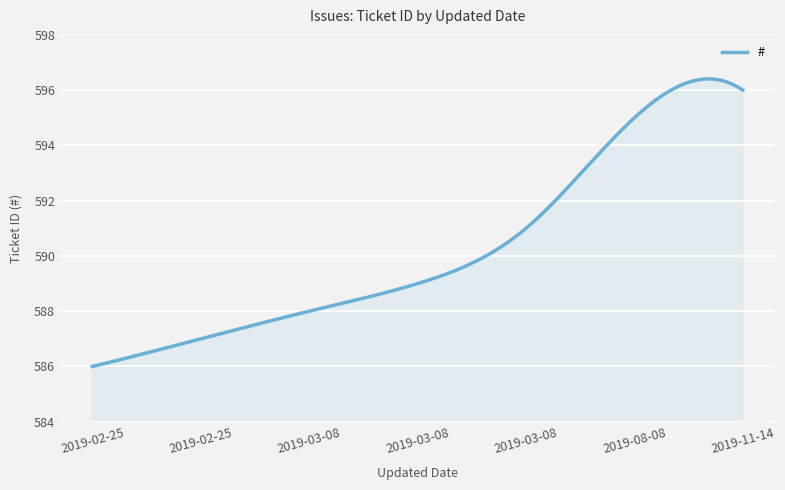

What is the smallest value displayed?

586.0